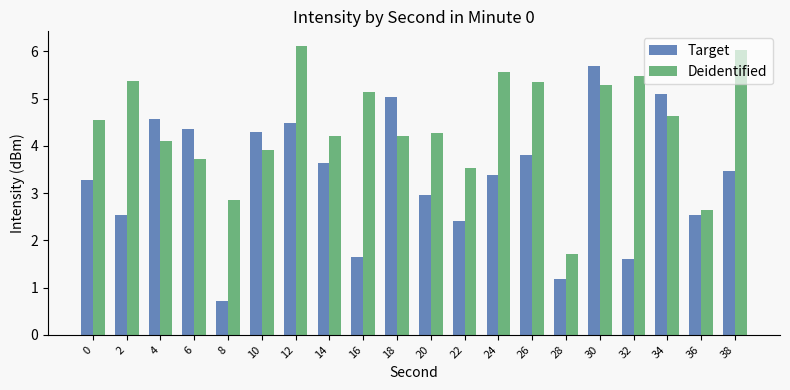

Is it true that Target equals 3.3 at 0?

True